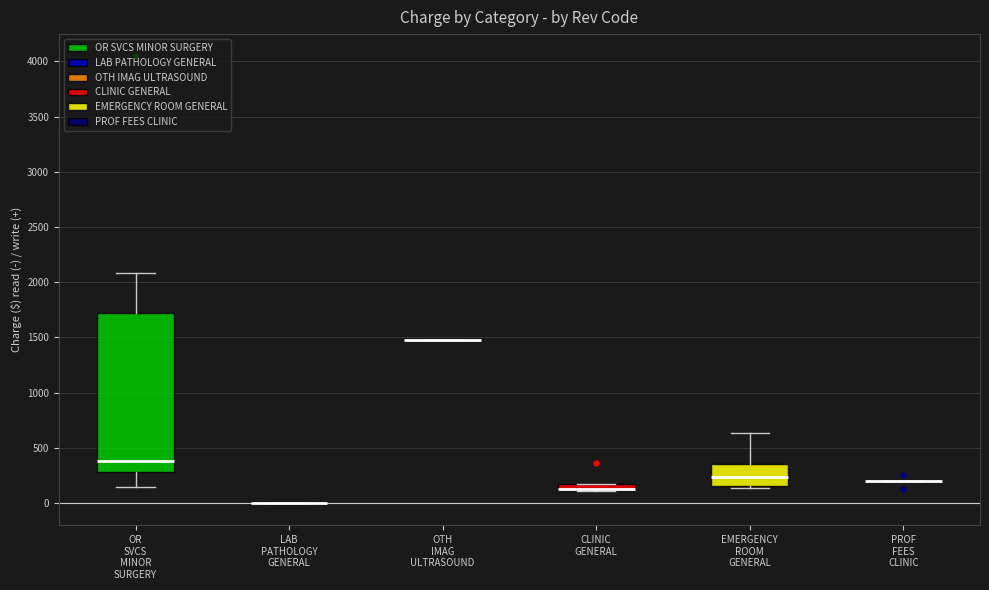

Which box is the tallest, from its lower edge to its upper edge?

OR SVCS MINOR SURGERY